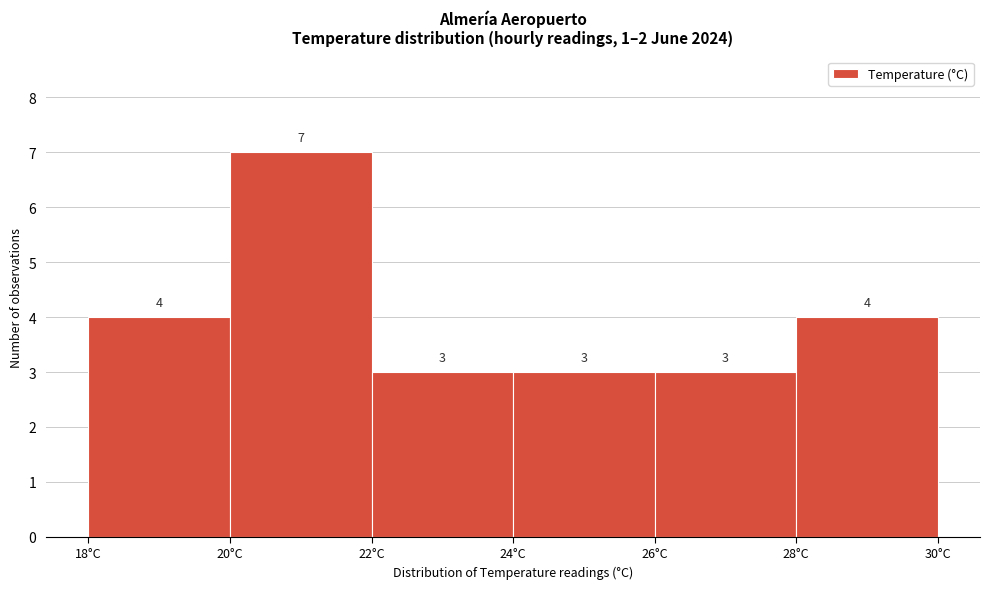

What is the height of the bar covering 28 to 30 on the x-axis?

4